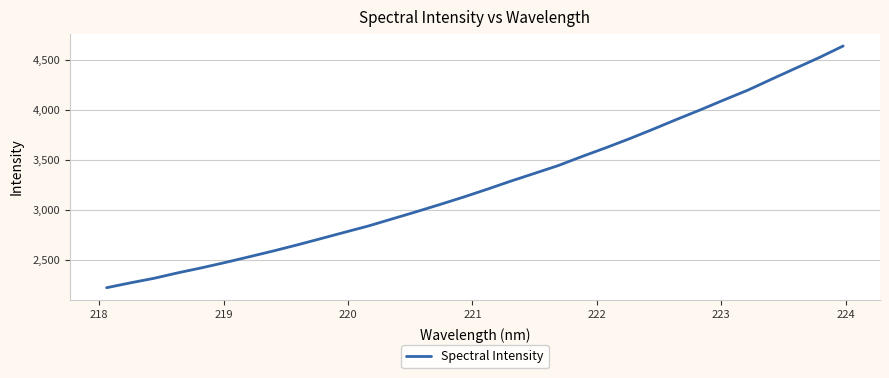

What is the greatest value displayed?

4640.6